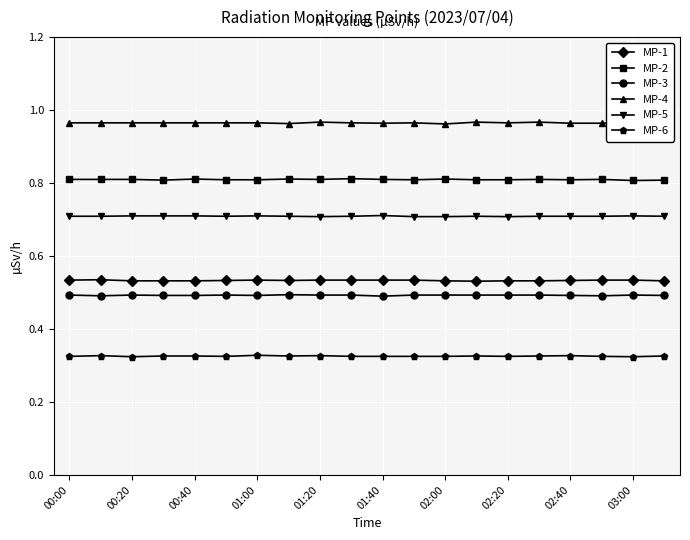

True or false: MP-5 and MP-6 intersect in this chart.

False